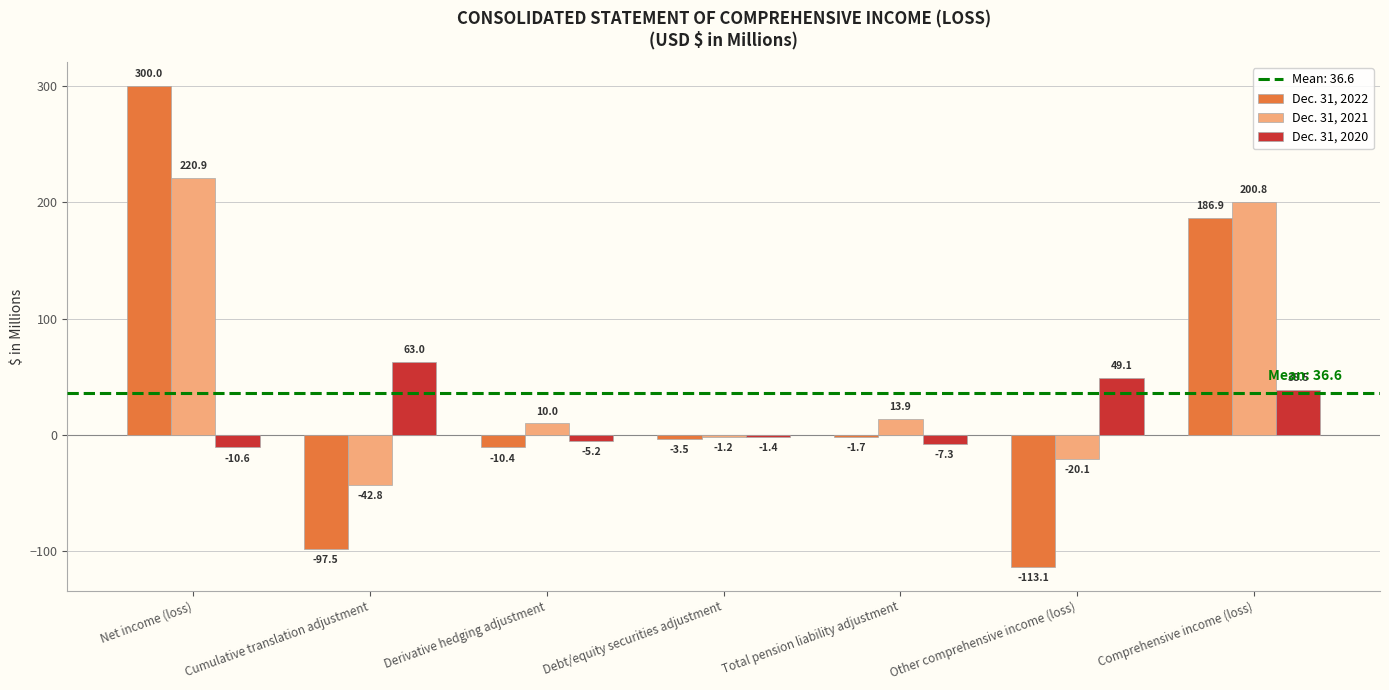

Is it true that Dec. 31, 2022 equals -113.1 at Other comprehensive income (loss)?

True